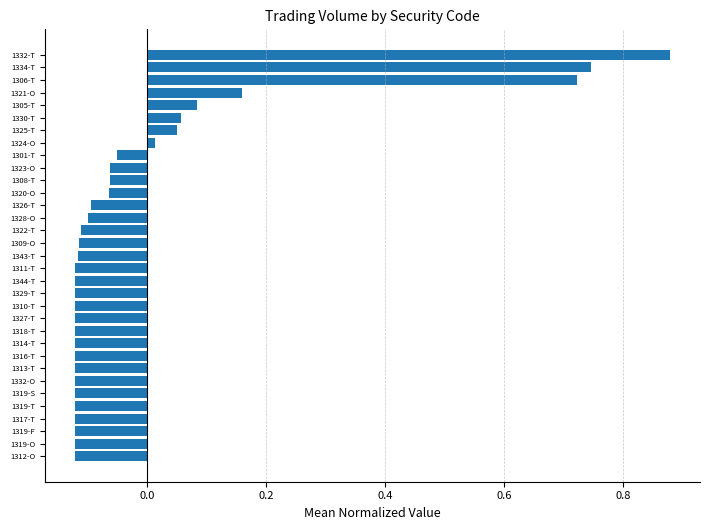

The value at 1306-T is 0.3. True or false?

False